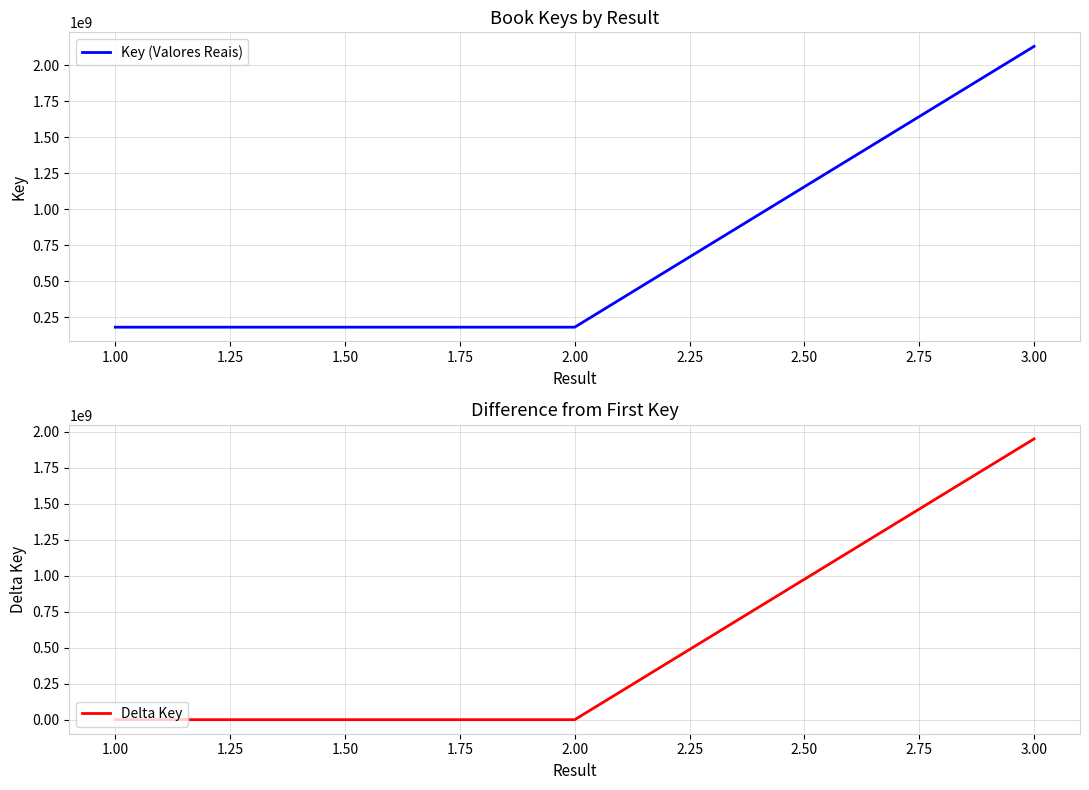

What is the sum of the Delta Key values at 2.00 and 3.00?

1949021883